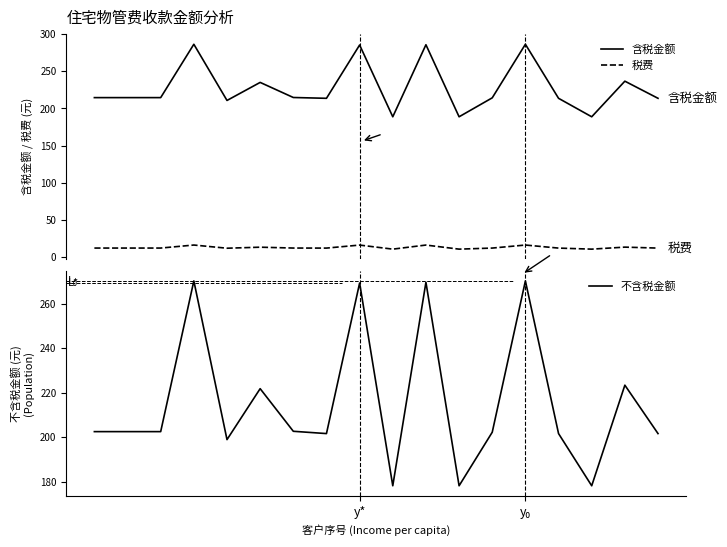

True or false: 含税金额 and 不含税金额 intersect in this chart.

False